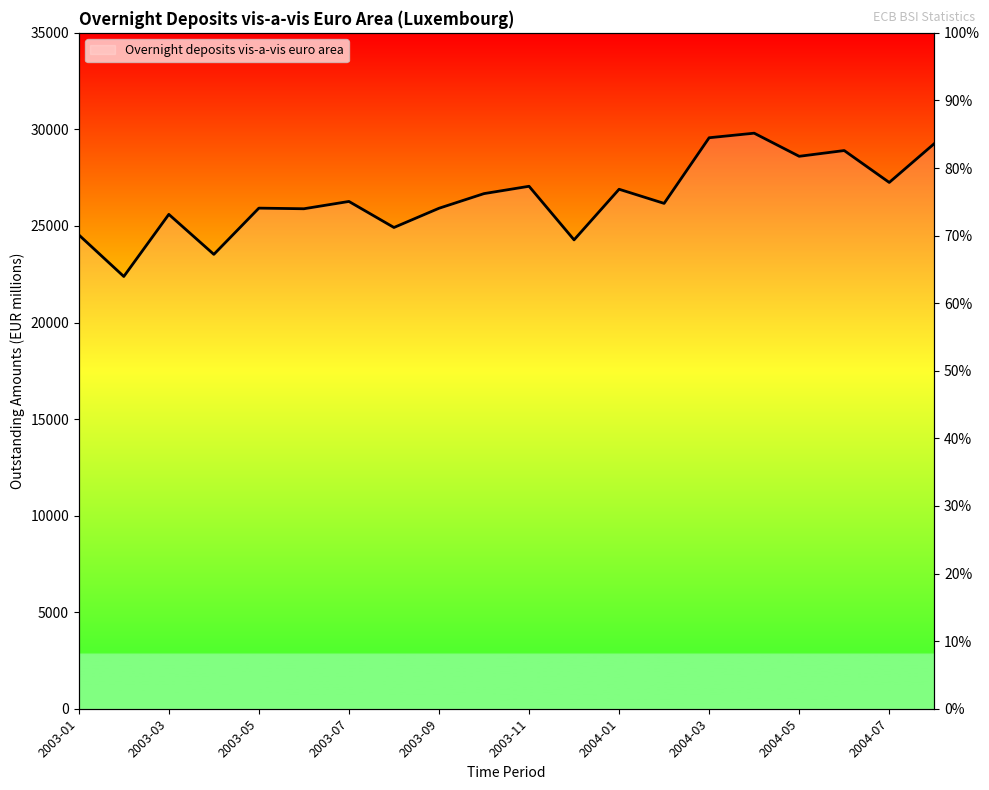

The value at 2004-08 is 10267. True or false?

False